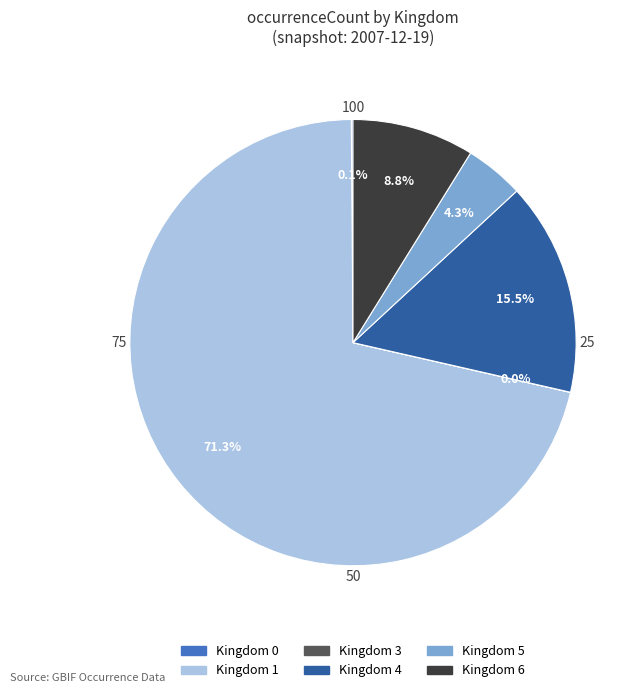

Does any single category account for the majority?

Yes